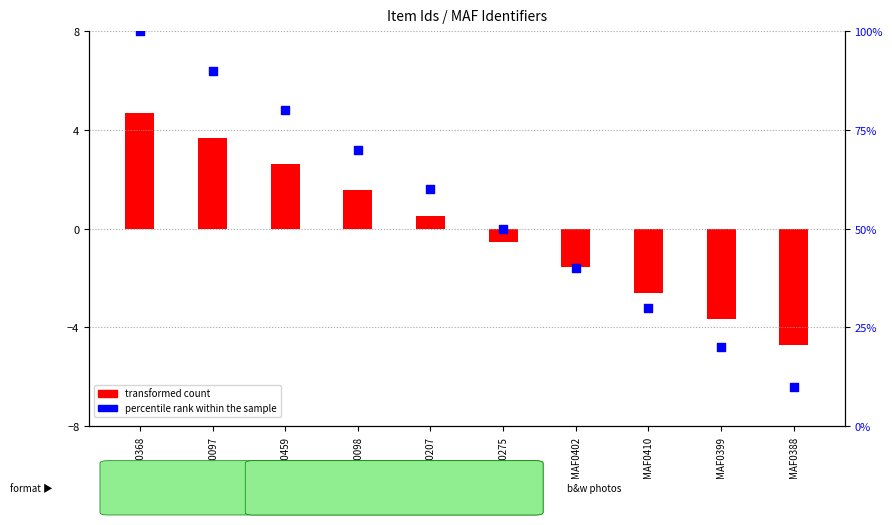

What is the change in value from MAF0275 to MAF0402?

-10